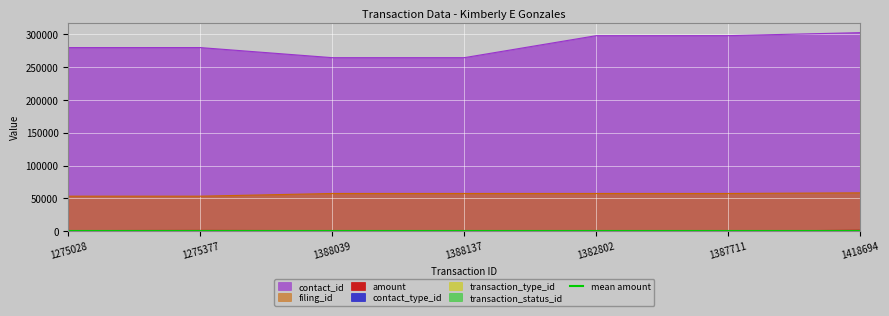

True or false: amount and transaction_type_id intersect in this chart.

False